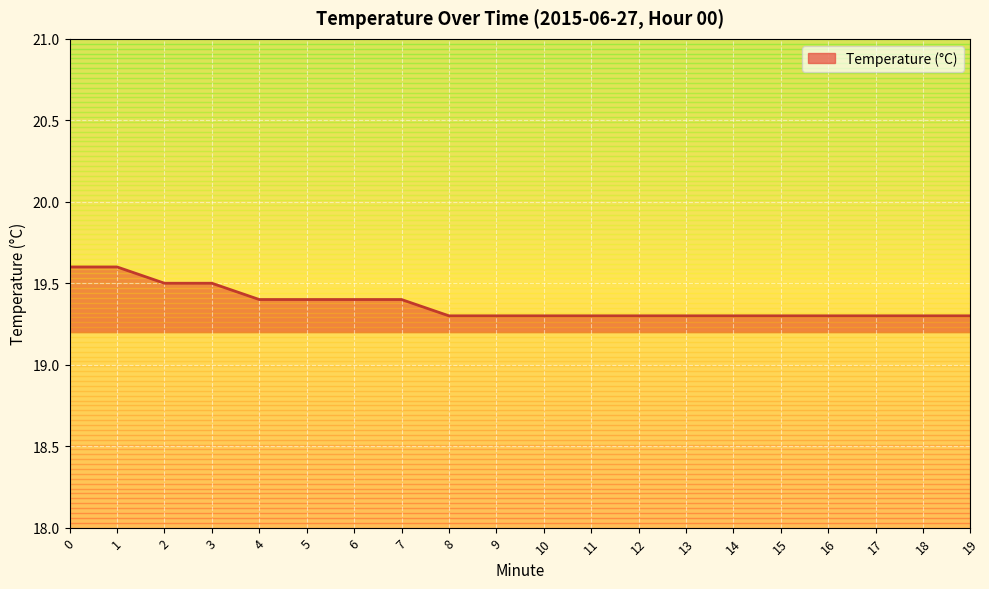

The value at 3 is 19.5. True or false?

True